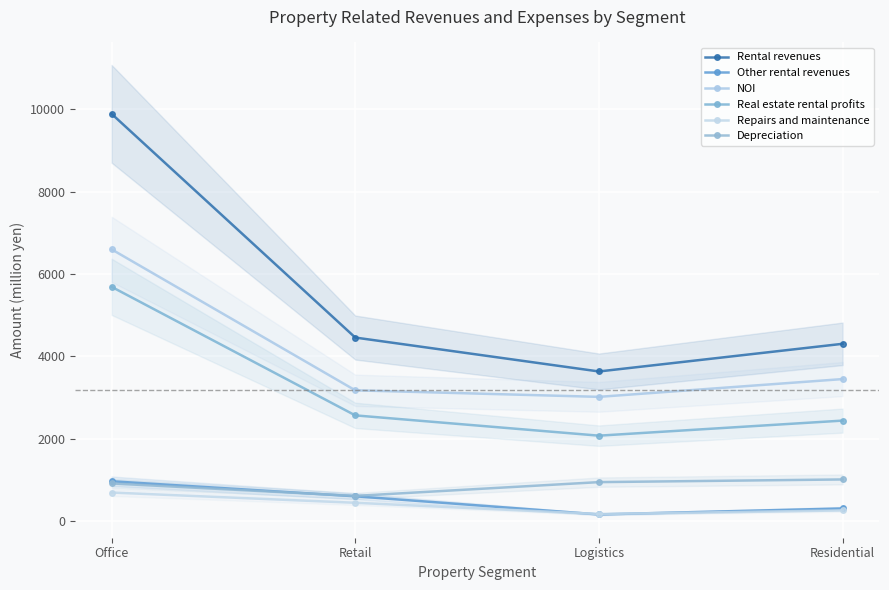

How many data points in Other rental revenues are above 599?

1